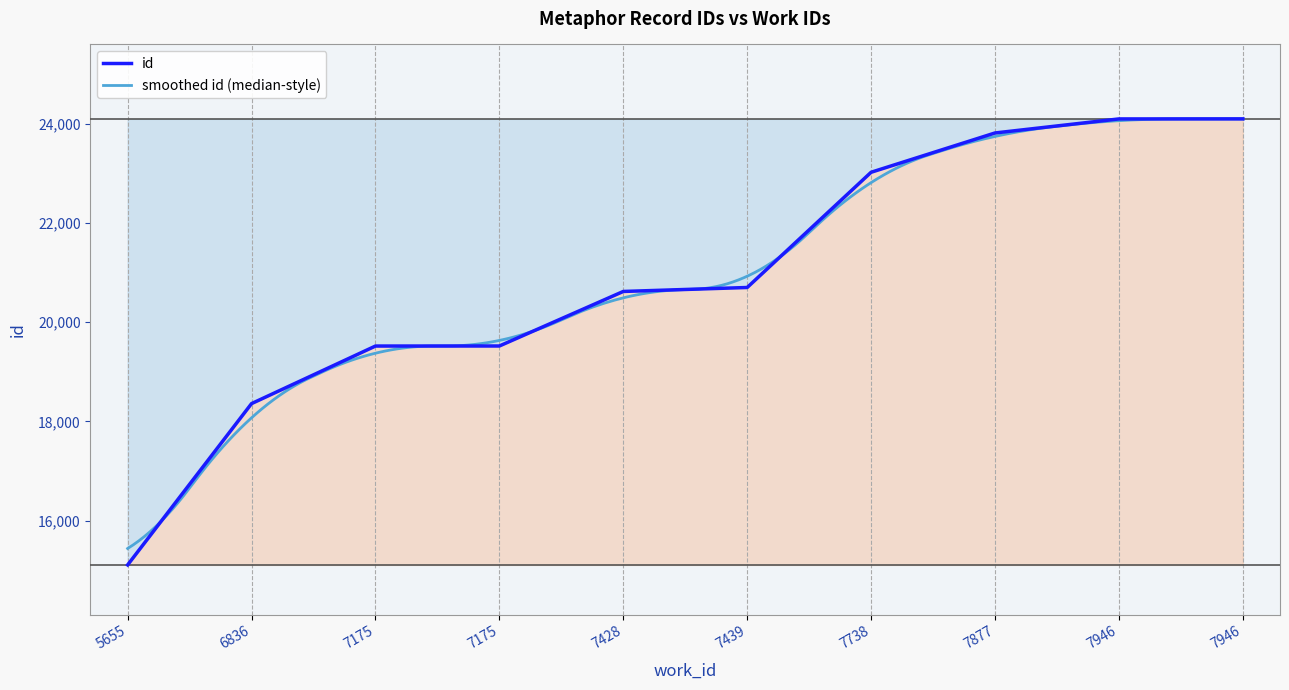

The chart shows a value of 37174 at 7946. True or false?

False